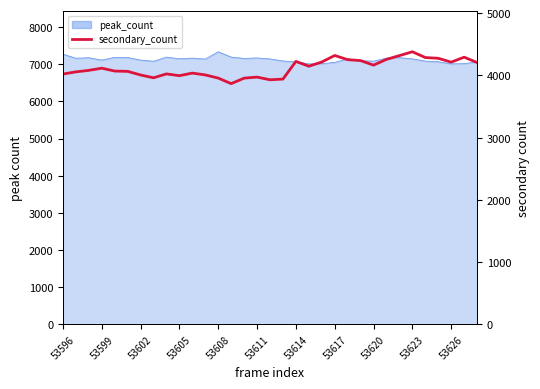

What is the ratio of the value at 53611 to the value at 53608?

1.0